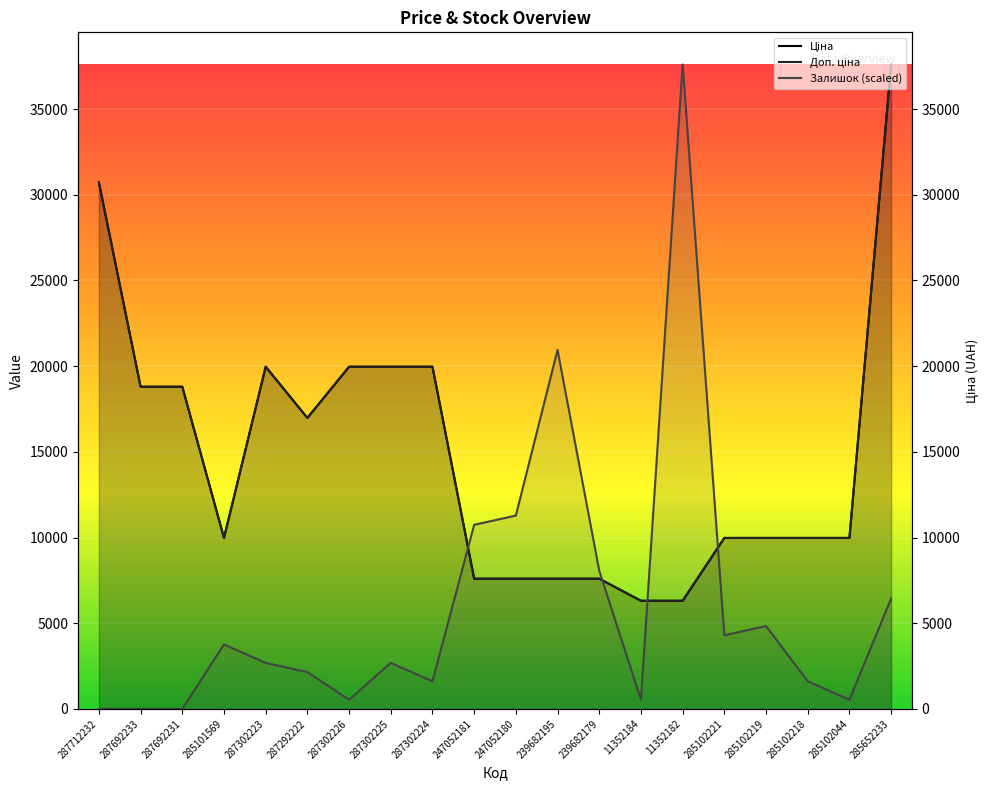

True or false: Доп. ціна has a value of 7596.5 at 239682179.

True